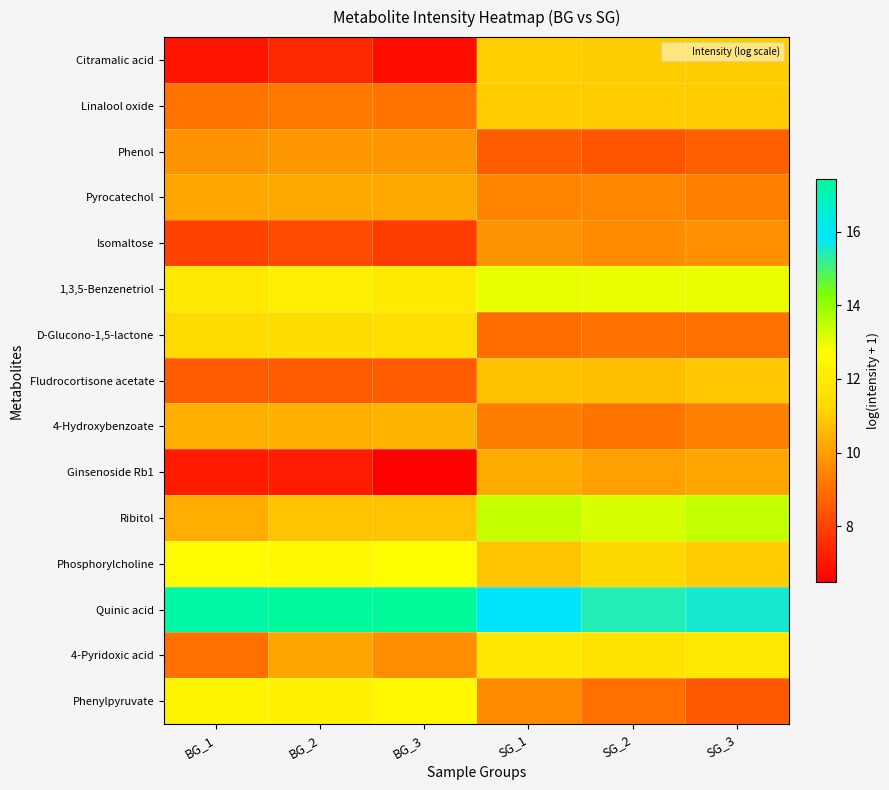

Which series changed the most between BG_1 and SG_3?

Citramalic acid